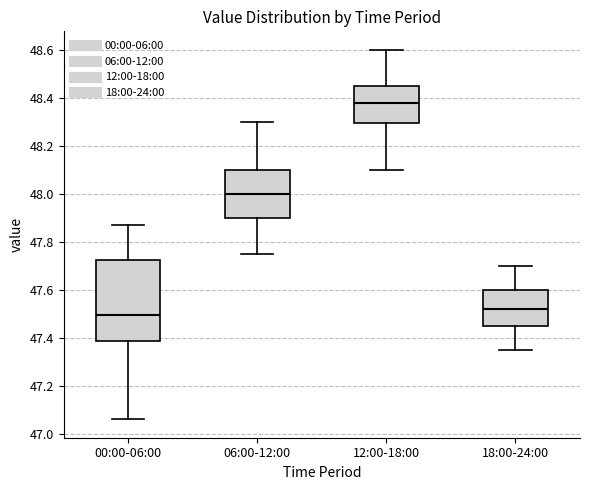

Reading left to right, read every box against the y-axis: the position of its median line, the range the box covers, and the ends of its whiskers. The values are not printed on the chart, so give them approximately, as read against the axis.

00:00-06:00: median 47.50, box 47.38 to 47.72, whiskers 47.06 to 47.88
06:00-12:00: median 48.00, box 47.90 to 48.10, whiskers 47.76 to 48.30
12:00-18:00: median 48.38, box 48.30 to 48.46, whiskers 48.10 to 48.60
18:00-24:00: median 47.52, box 47.46 to 47.60, whiskers 47.36 to 47.70